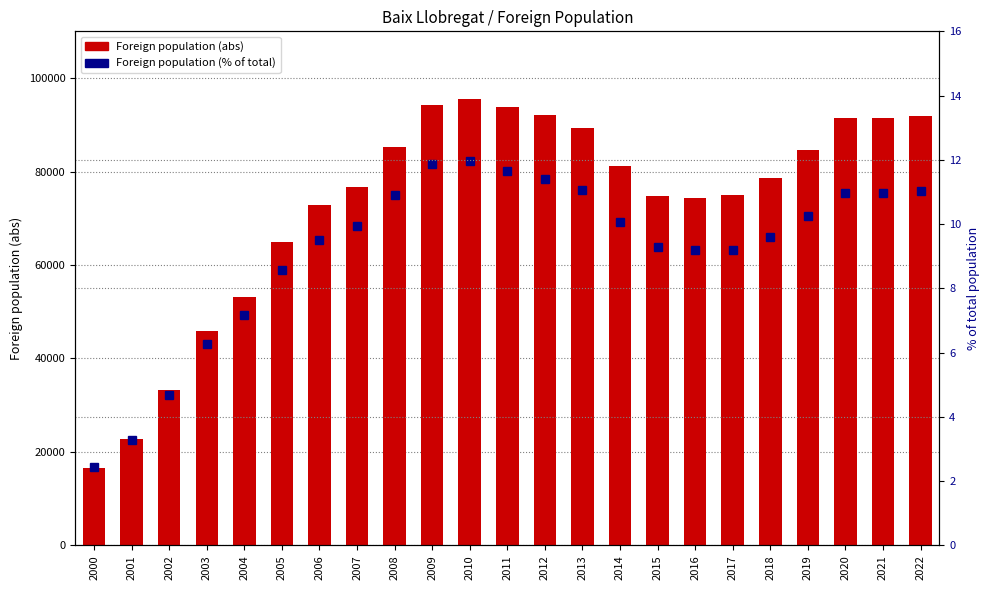

True or false: Foreign population (abs) has a value of 76482.2 at 2003.

False